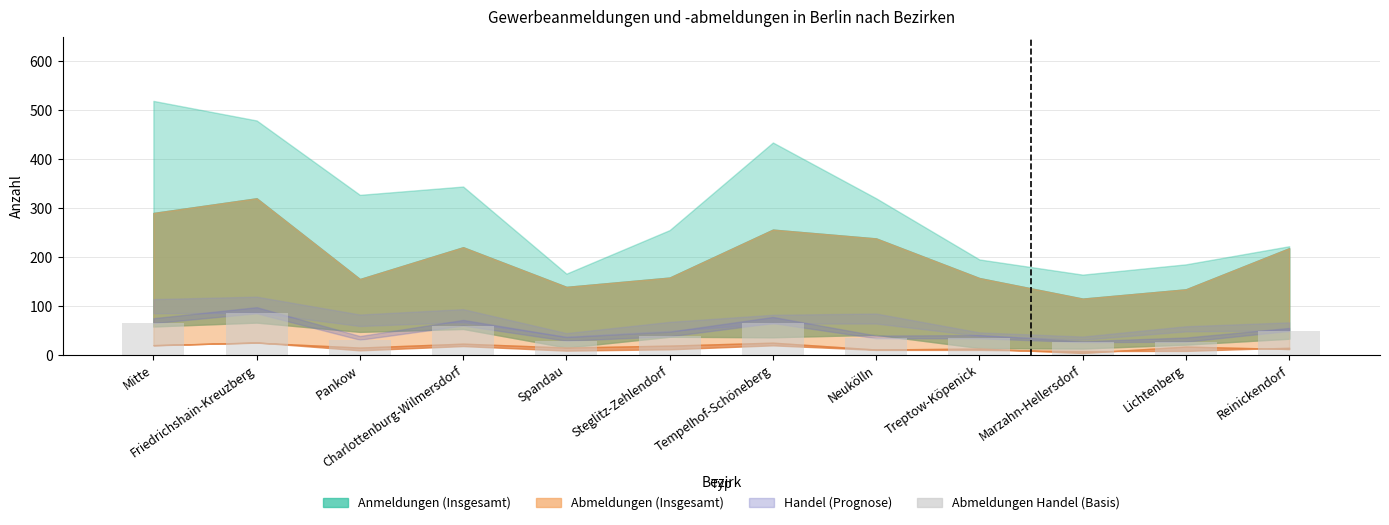

What is the maximum value shown in the chart?

85